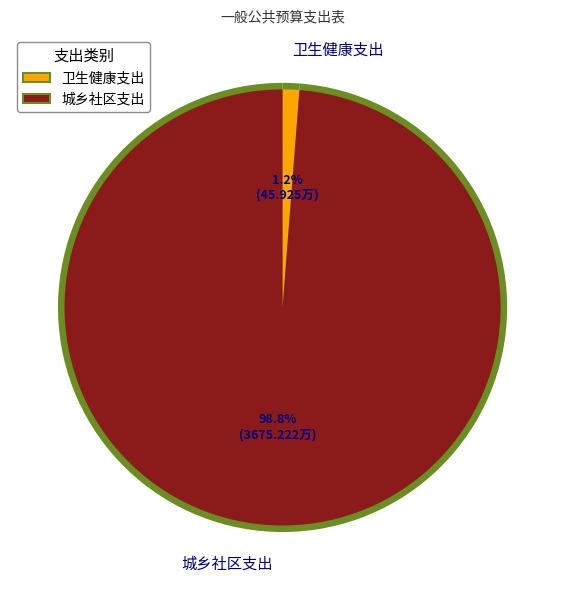

Count the number of slices in the pie.

2